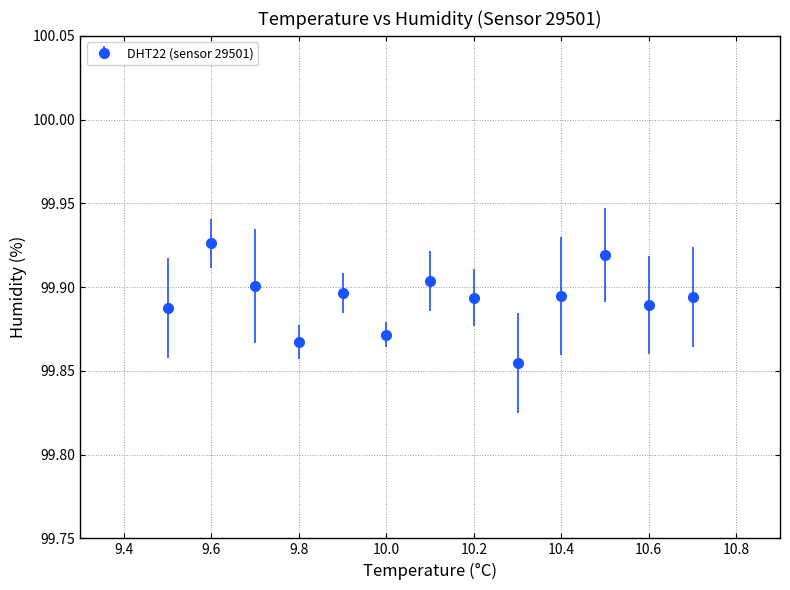

What is the sum of all values?

1298.6